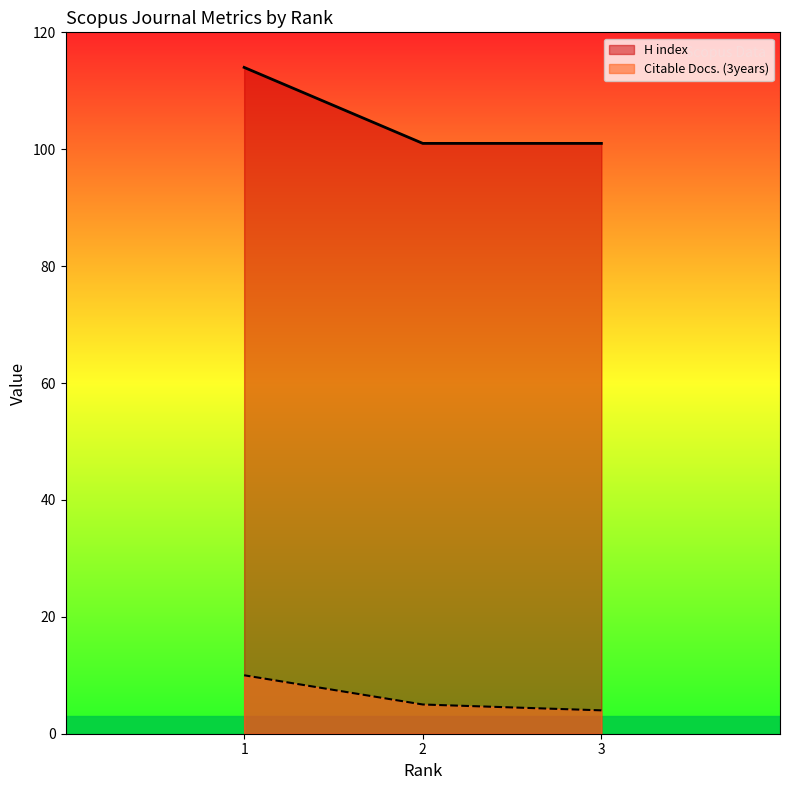

Between 3 and 1, which series saw the biggest shift?

H index